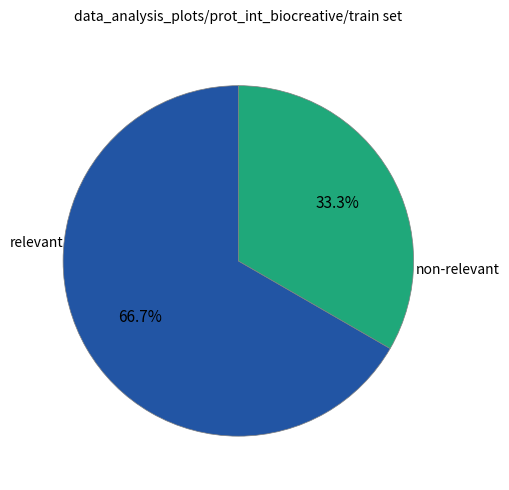

Is there a majority slice in this chart?

Yes